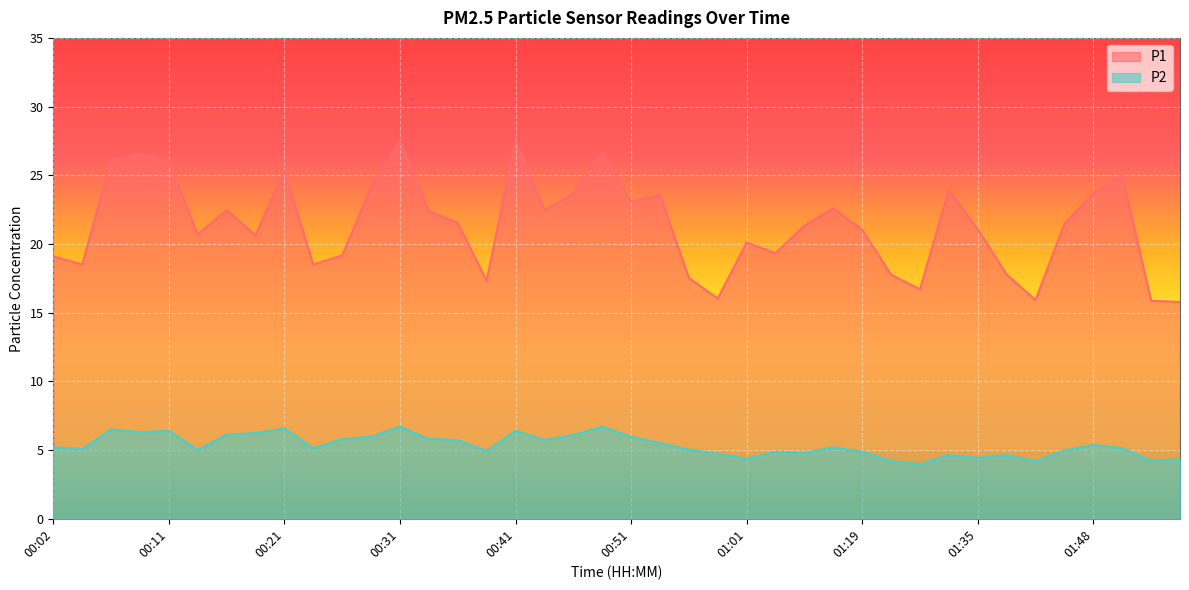

What is the total value across all series at 00:46?

29.8